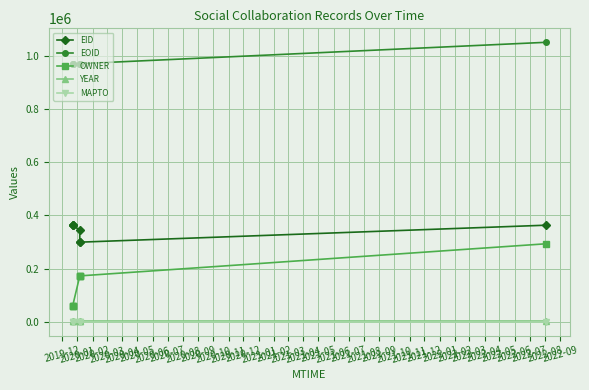

What is the greatest value displayed?

1050126